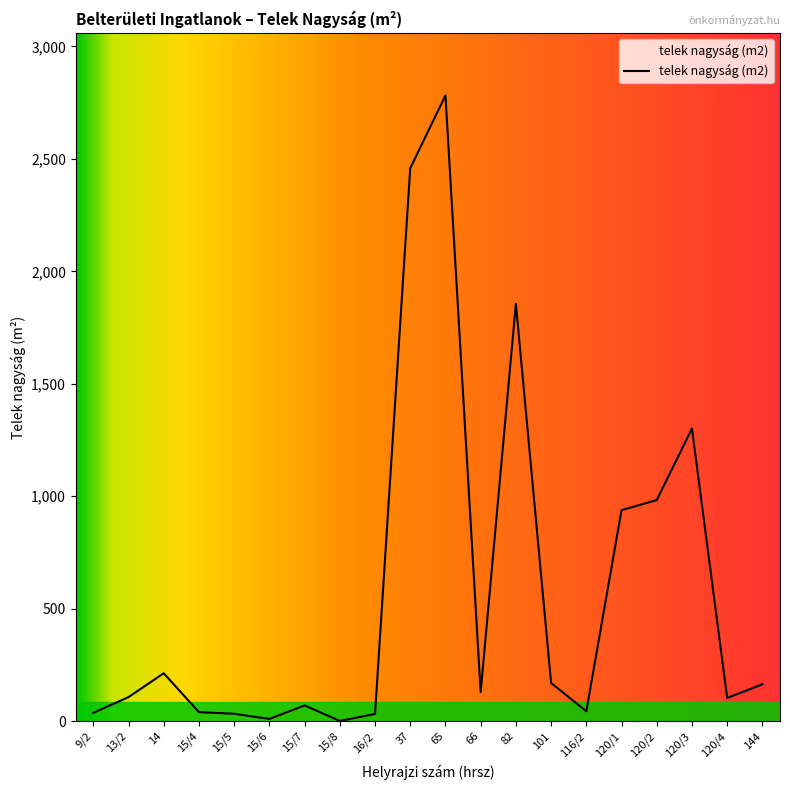

What is the difference between the maximum and minimum values?

2781